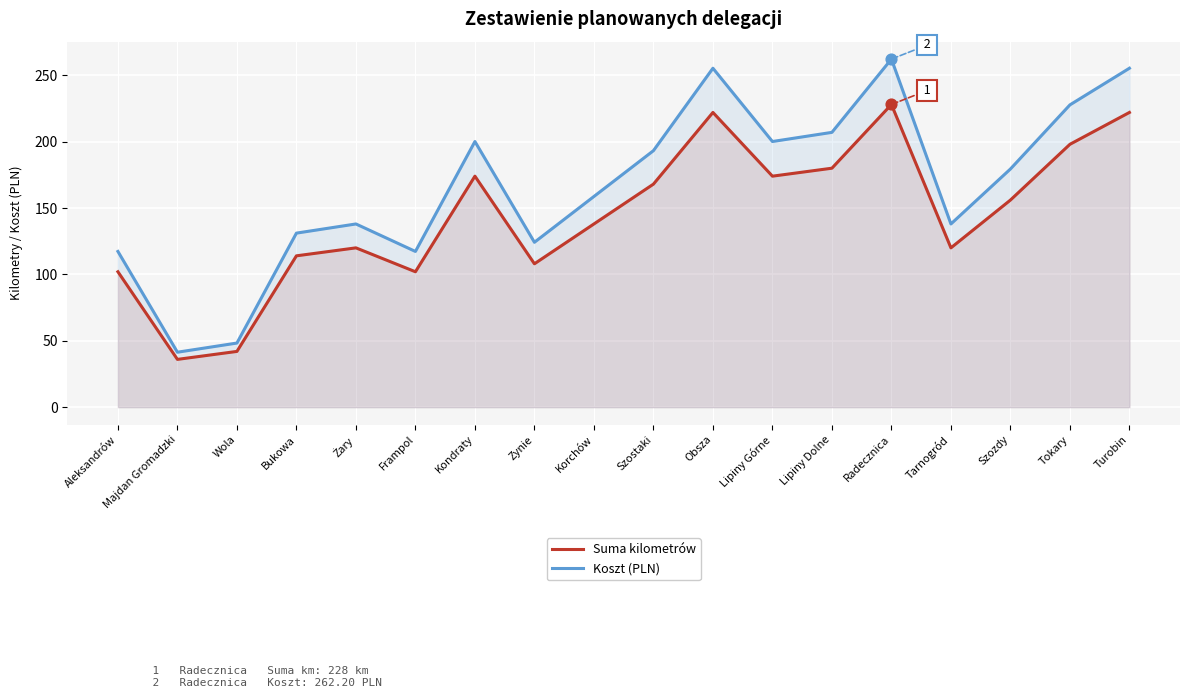

Which series has the largest Y range (max minus min)?

Koszt (PLN)